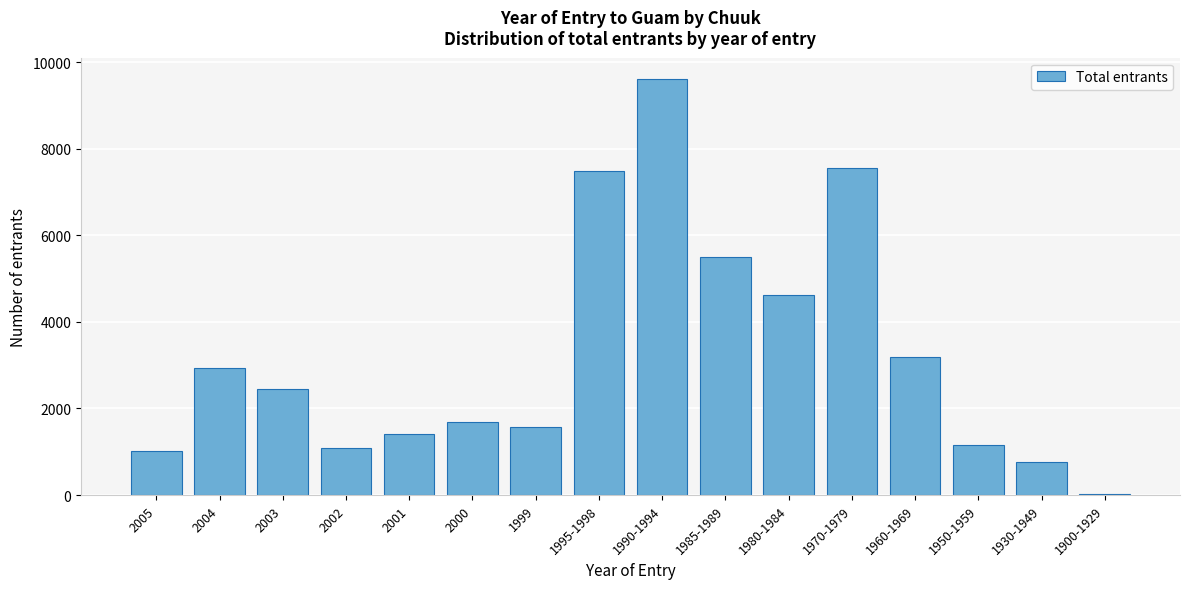

Reading right to left, list all the values displayed in this chart.

1900-1929=35	1930-1949=770	1950-1959=1155	1960-1969=3185	1970-1979=7560	1980-1984=4620	1985-1989=5495	1990-1994=9625	1995-1998=7490	1999=1575	2000=1680	2001=1400	2002=1085	2003=2450	2004=2940	2005=1015